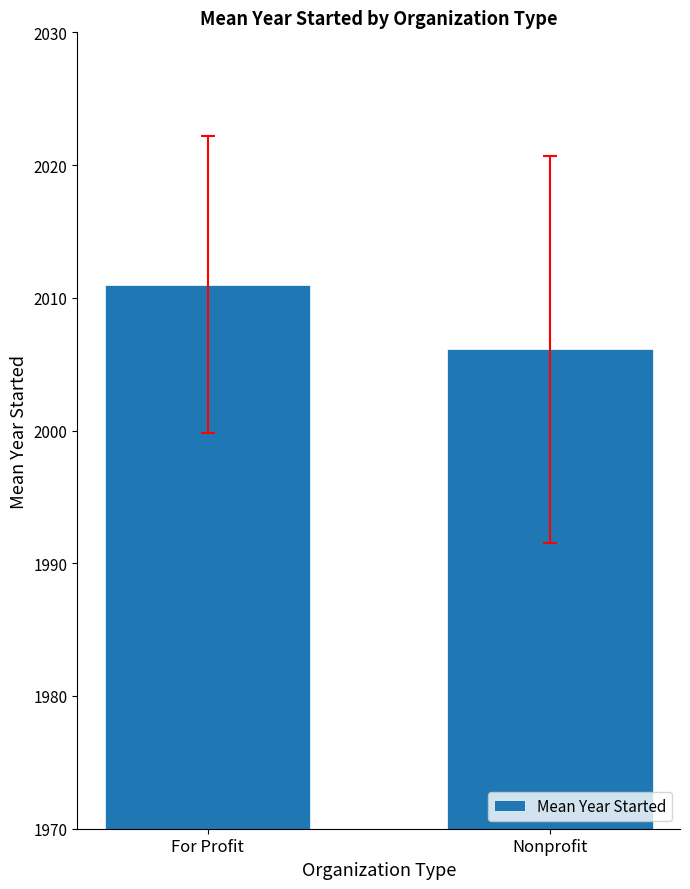

Does the chart contain any negative values?

No